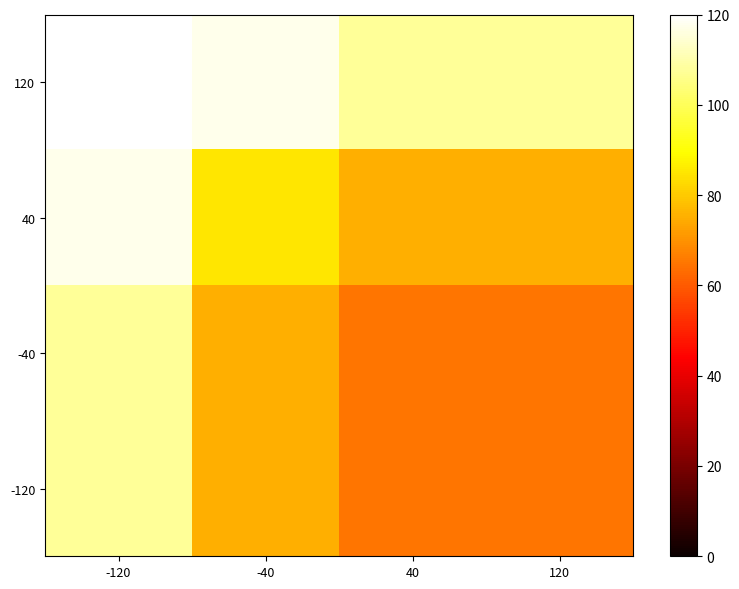

Which label corresponds to the smallest value in the chart?

40